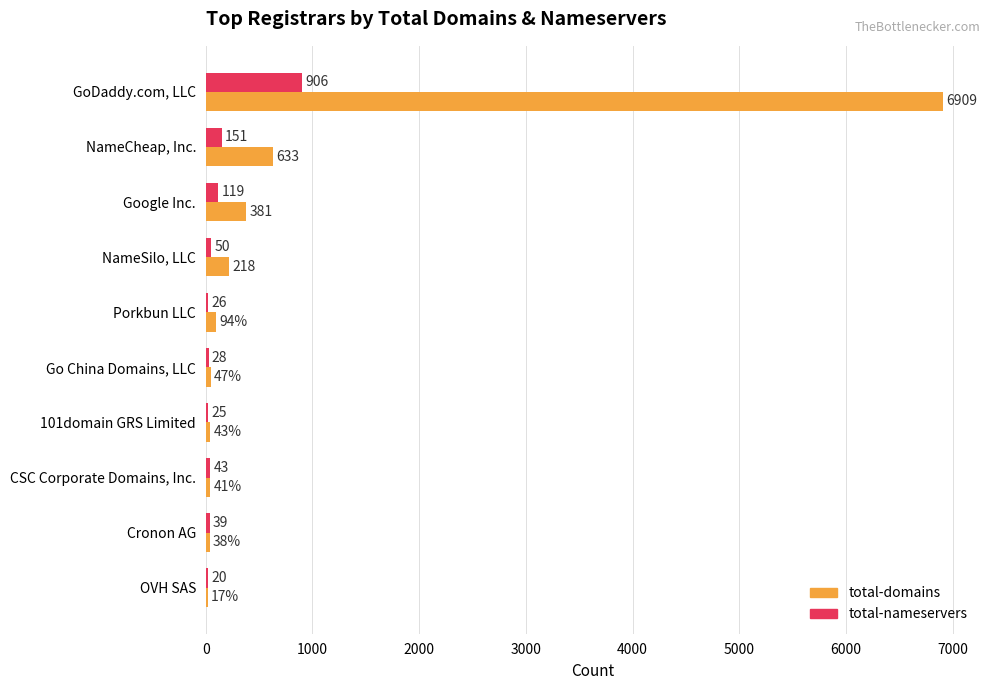

What is the sum of the total-nameservers values at Porkbun LLC and Cronon AG?

65